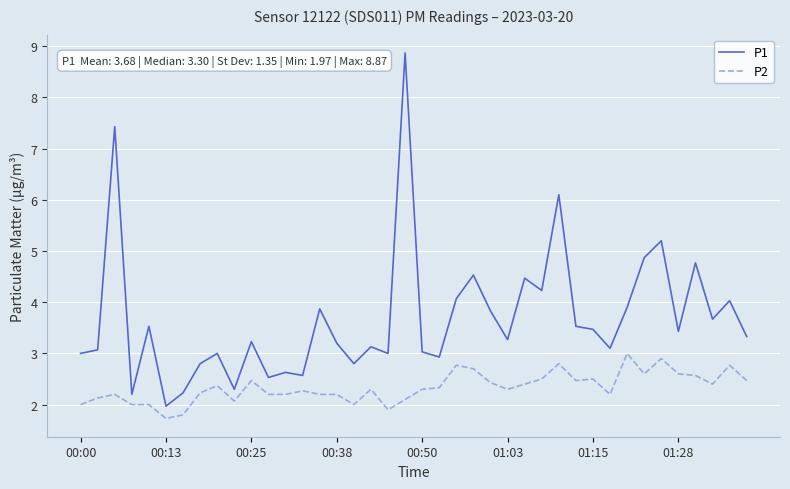

Which series has the largest total across all categories?

P1